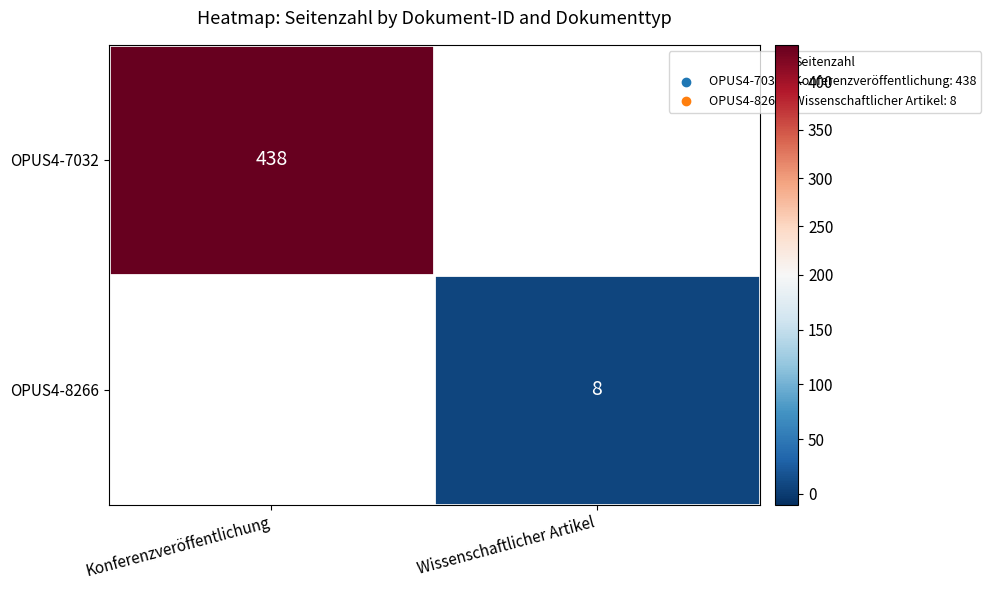

The OPUS4-8266 series shows 8 at Wissenschaftlicher Artikel. True or false?

True